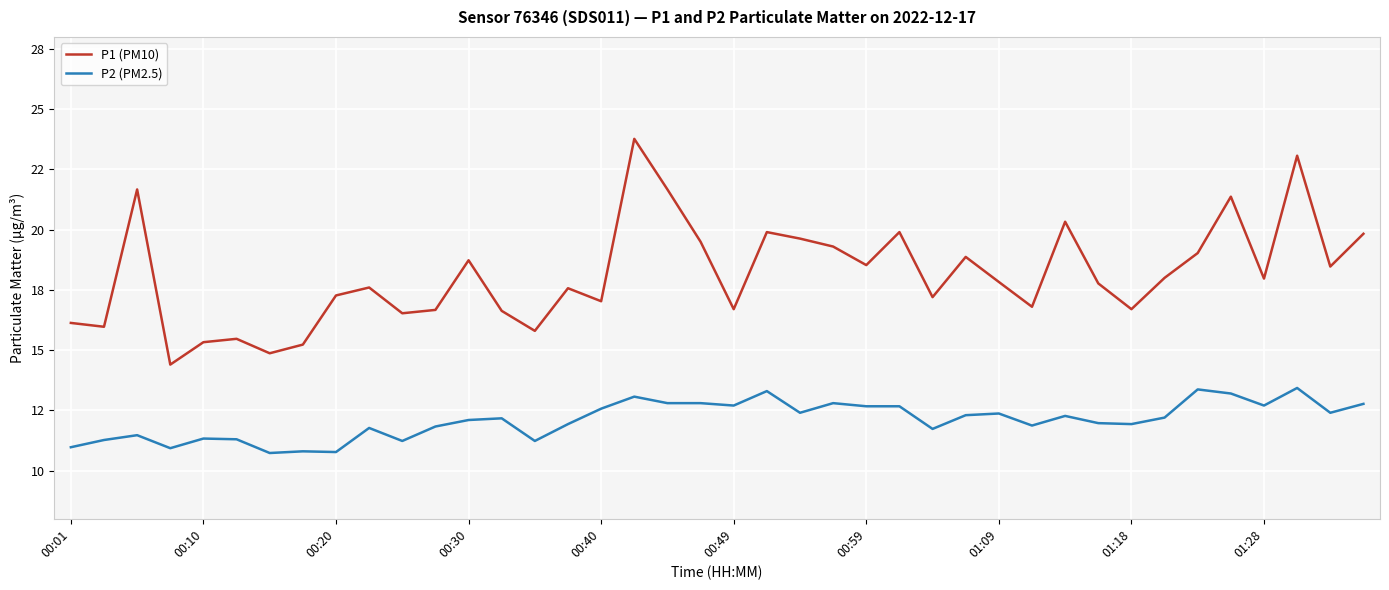

What is the highest value of the P2 (PM2.5) series?

13.4